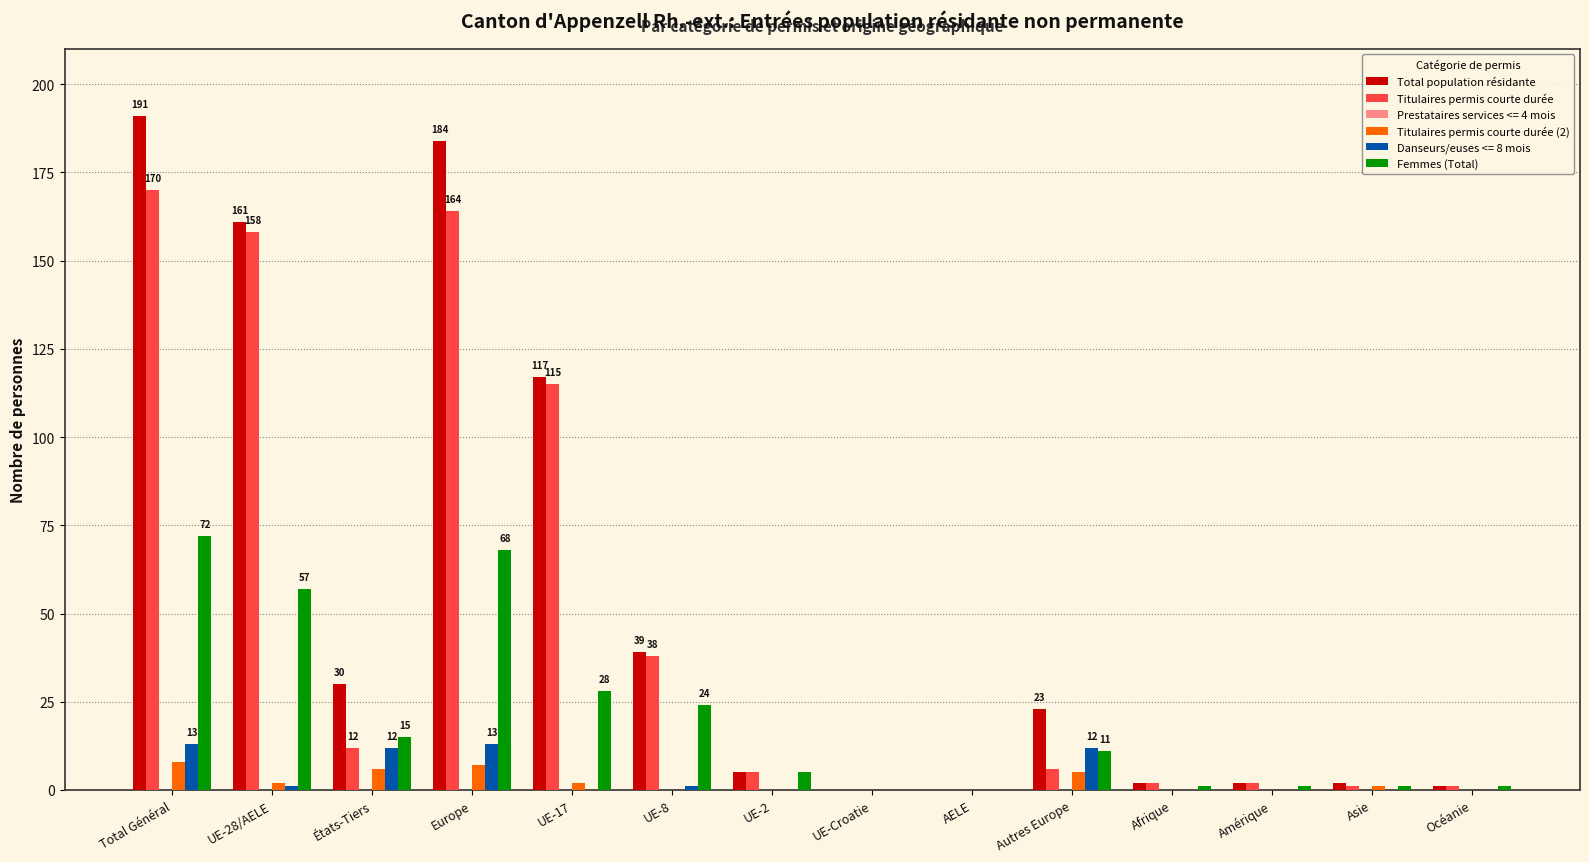

What is the sum of all Femmes (Total) values?

284